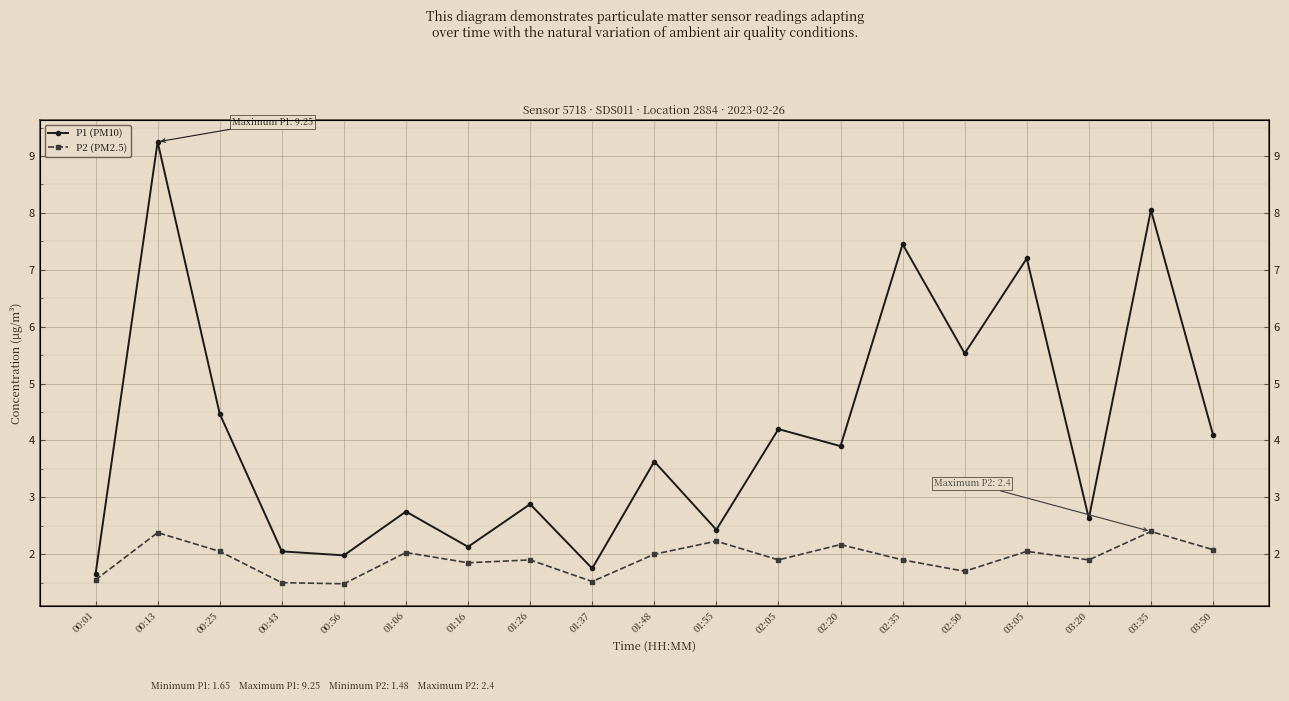

What is the value of the P2 (PM2.5) point at the 18th from the left?

2.4